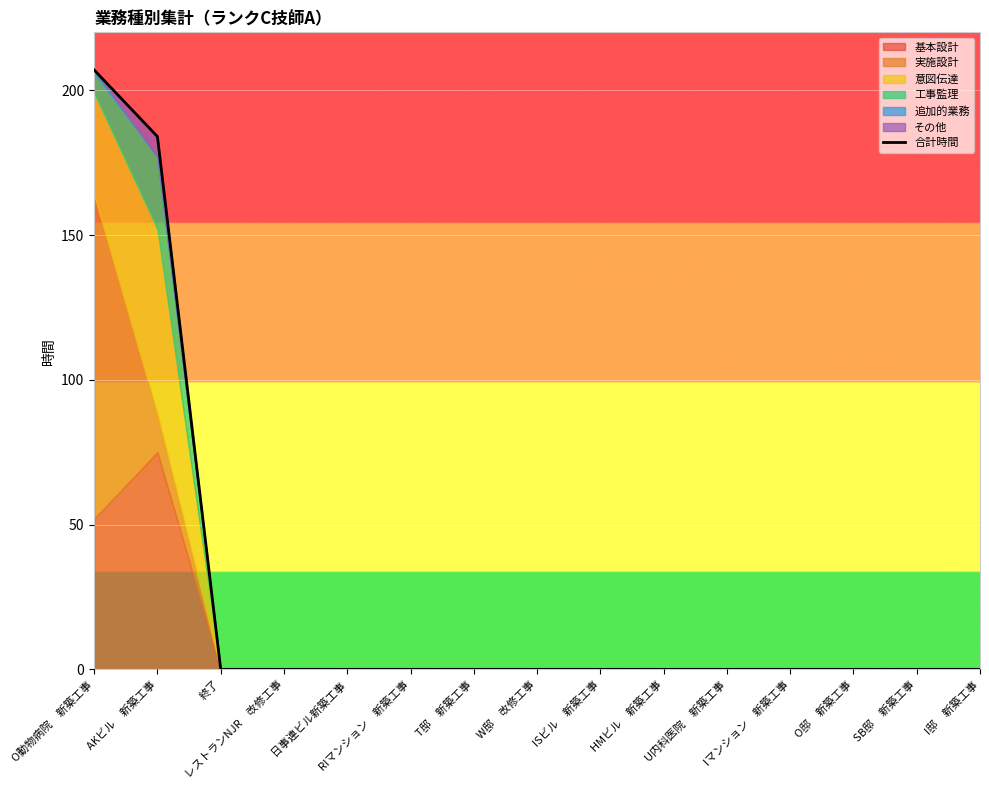

Count the number of values greater than 0.

2